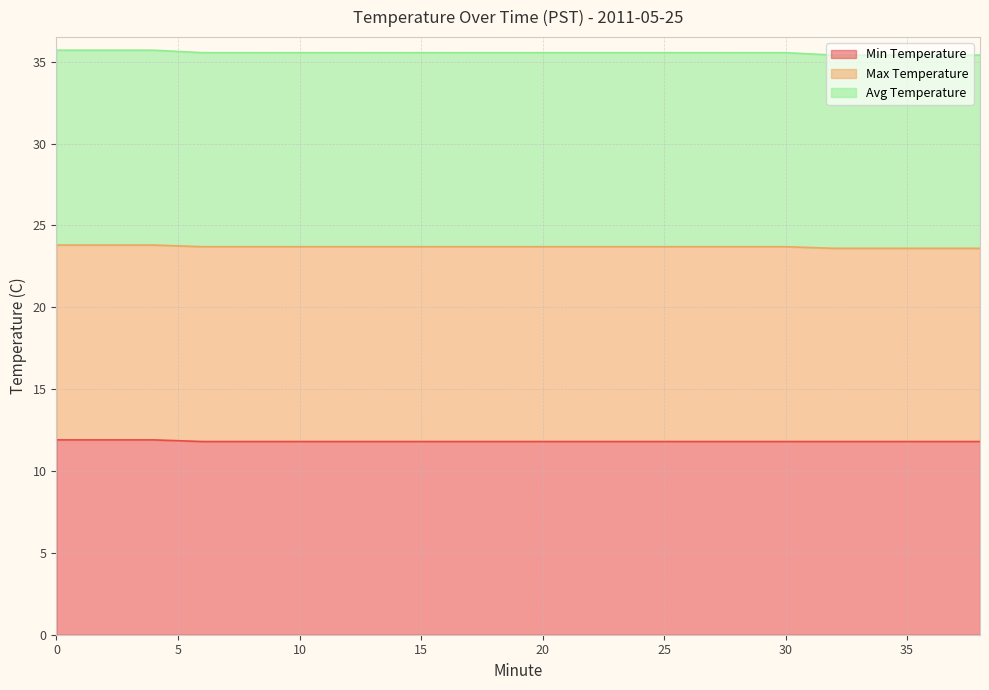

True or false: Avg Temperature and Min Temperature cross at least once.

False